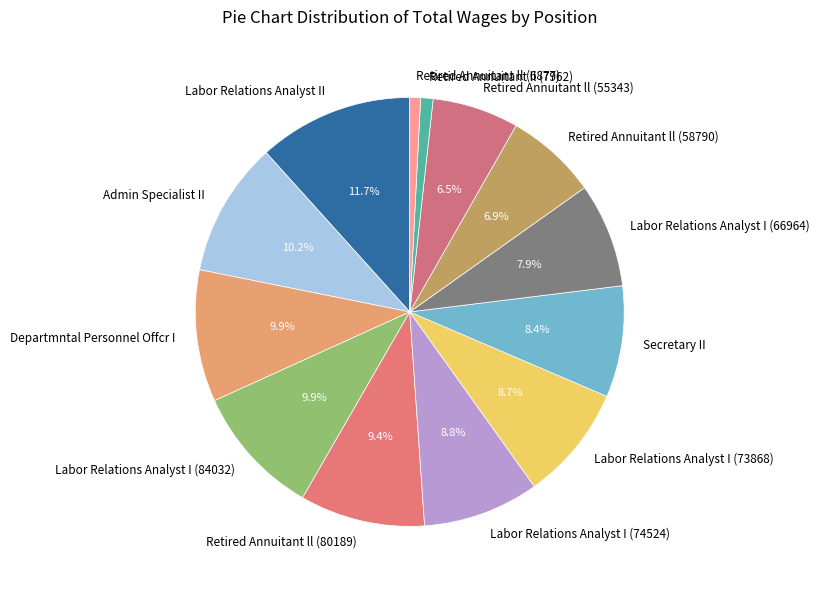

What percentage is NOT represented by Retired Annuitant ll (80189)?

90.6%